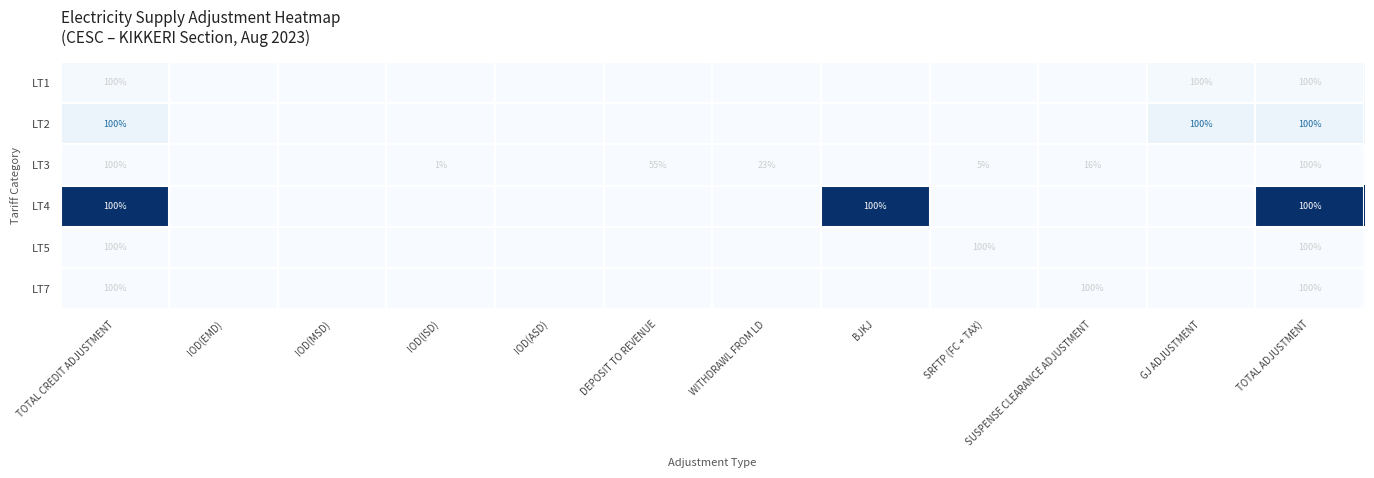

The LT1 series shows 100.0 at TOTAL ADJUSTMENT. True or false?

True